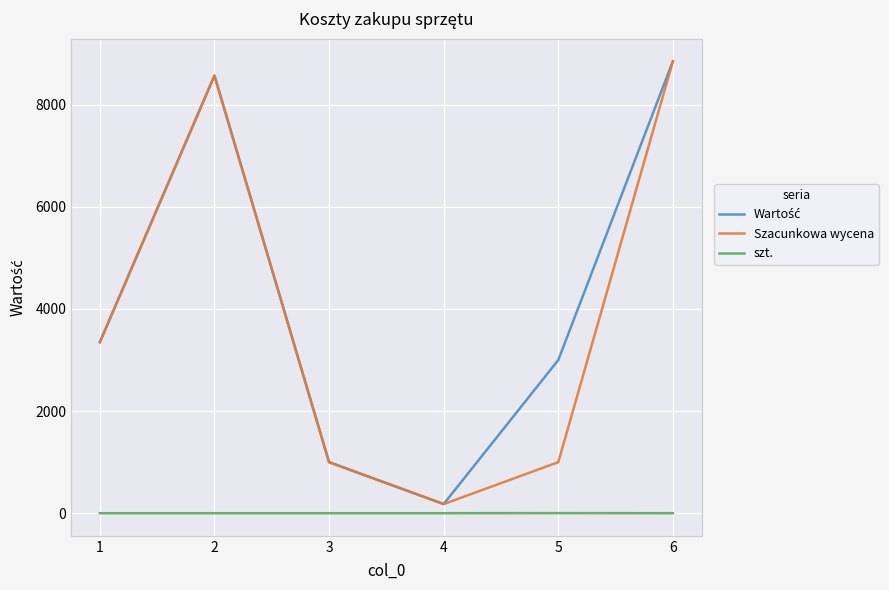

Is the value of Szacunkowa wycena at 5 greater than the value of szt. at 4?

Yes